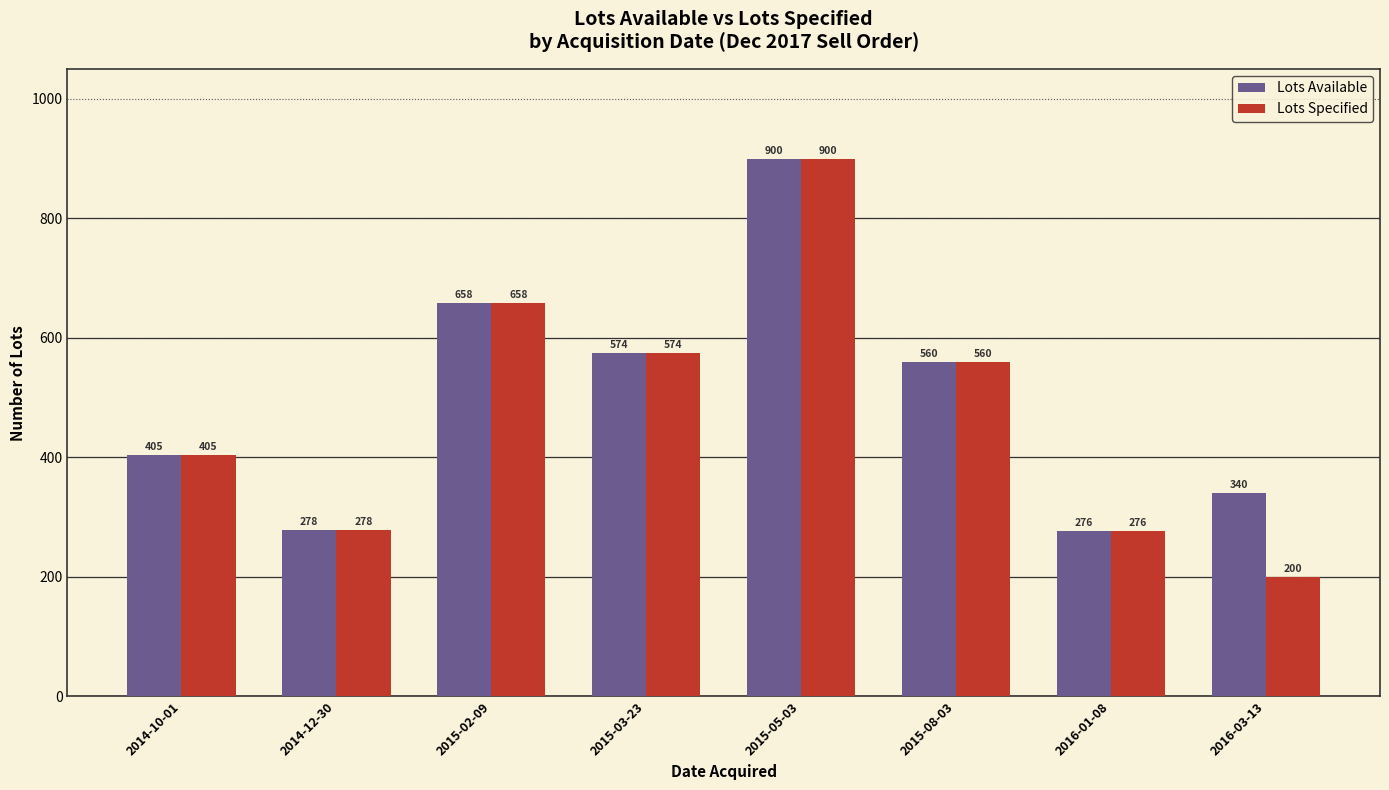

What value does the Lots Available series have at 2015-05-03?

900.1